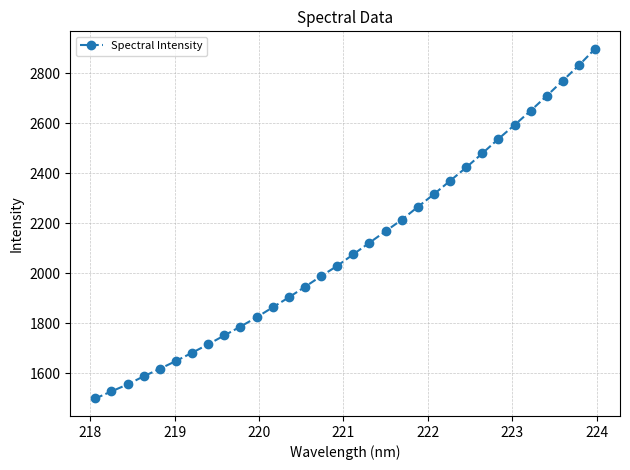

What is the minimum value shown in the chart?

1500.0